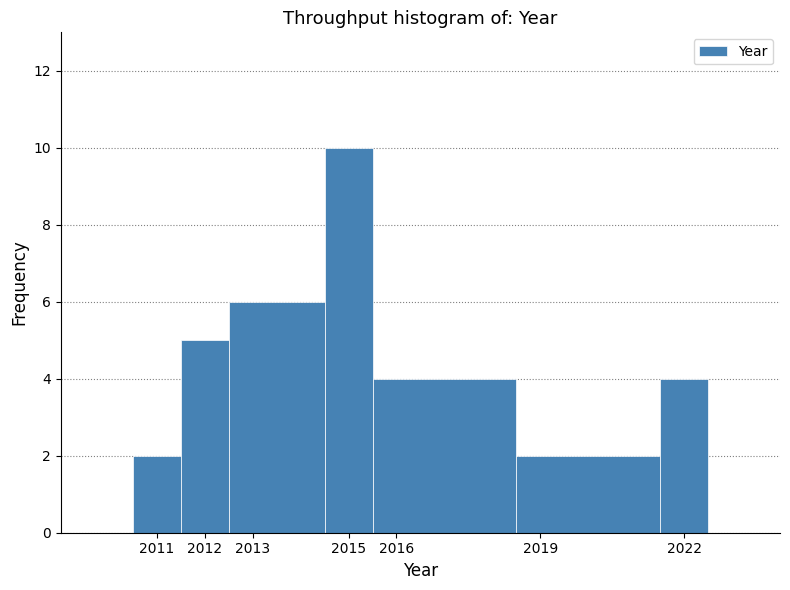

Reading left to right, list every bar in this chart as the range it spans on the x-axis followed by its height. The values are not printed on the chart, so give them approximately, as read against the axis.

2010.5 to 2011.5: 2
2011.5 to 2012.5: 5
2012.5 to 2014.5: 6
2014.5 to 2015.5: 10
2015.5 to 2018.5: 4
2018.5 to 2021.5: 2
2021.5 to 2022.5: 4